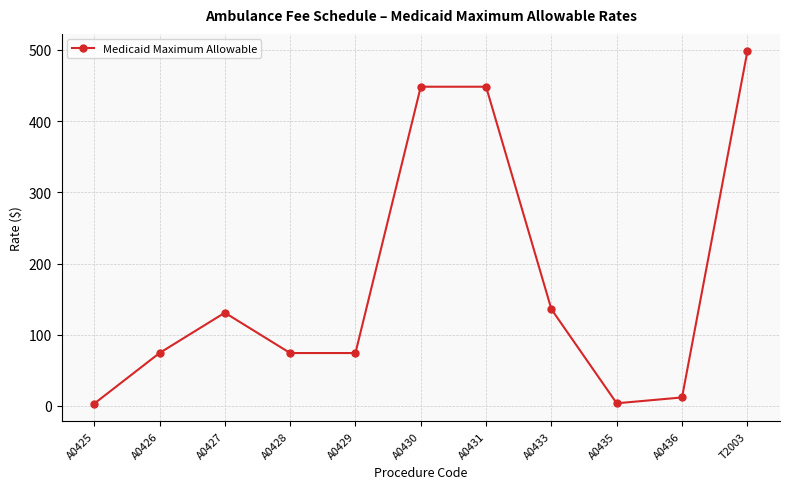

What is the label of the 6th point from the right?

A0430